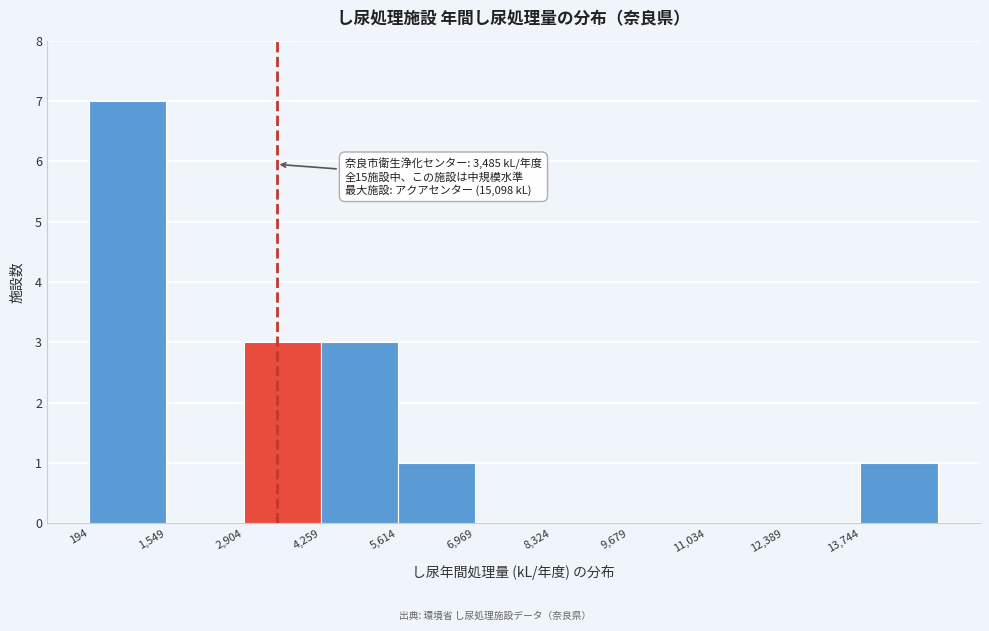

Over which range of the x-axis is the bar tallest?

200 to 1600